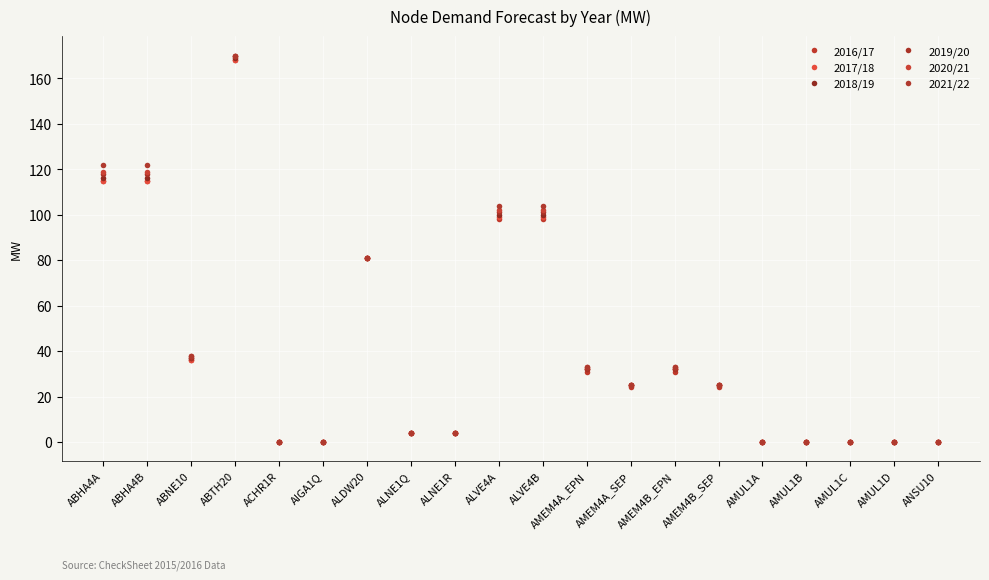

Reading right to left, extract all data points from this chart.

2016/17: 0	0	0	0	0	24	31	24	31	98	98	4	4	81	0	0	168	36	115	115
2017/18: 0	0	0	0	0	25	32	25	32	99	99	4	4	81	0	0	168	36	115	115
2018/19: 0	0	0	0	0	25	32	25	32	100	100	4	4	81	0	0	169	37	116	116
2019/20: 0	0	0	0	0	25	32	25	32	101	101	4	4	81	0	0	170	37	118	118
2020/21: 0	0	0	0	0	25	33	25	33	102	102	4	4	81	0	0	170	38	119	119
2021/22: 0	0	0	0	0	25	33	25	33	104	104	4	4	81	0	0	170	38	122	122